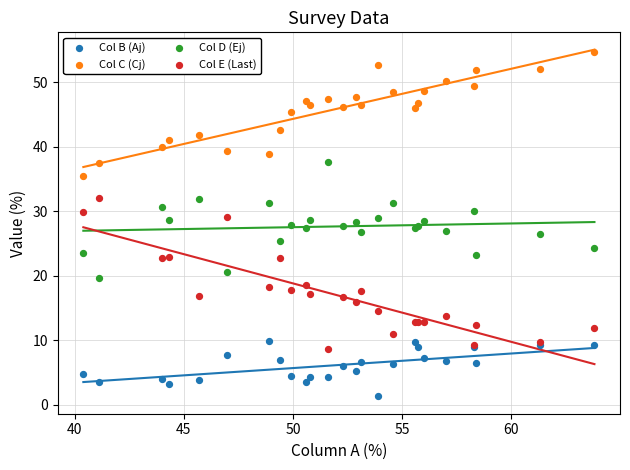

Which series contains the highest Y value?

Col C (Cj)